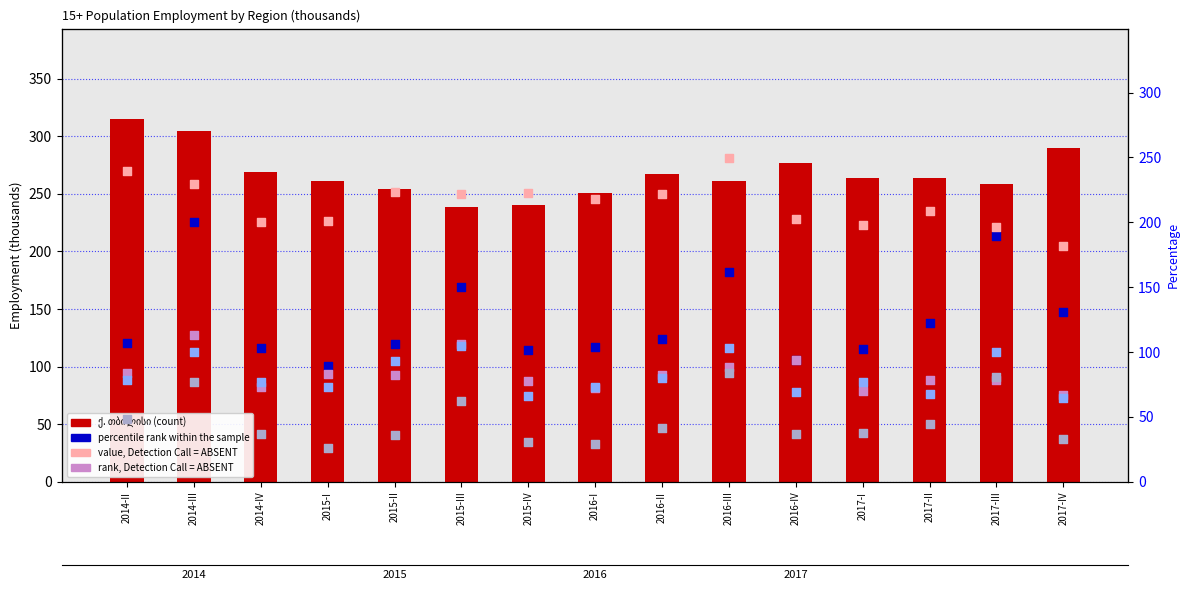

Which series has the largest total across all categories?

ქ. თბილისი (count)